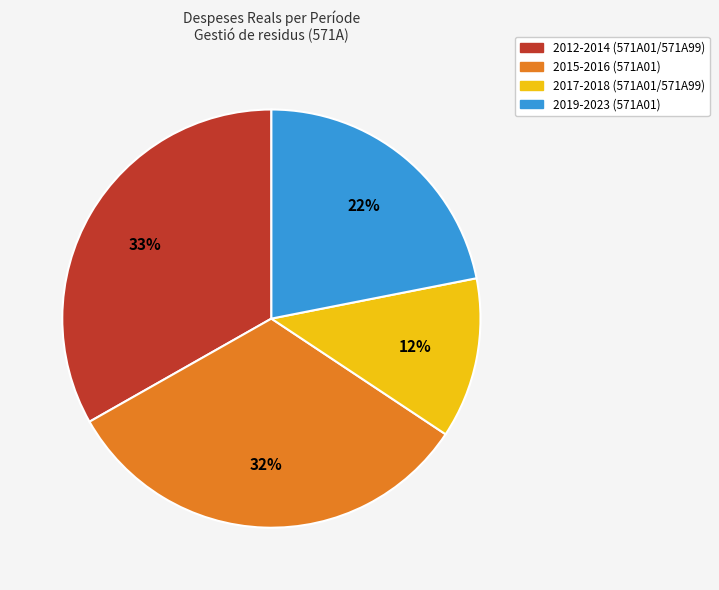

Is there any slice that represents more than half of the pie?

No